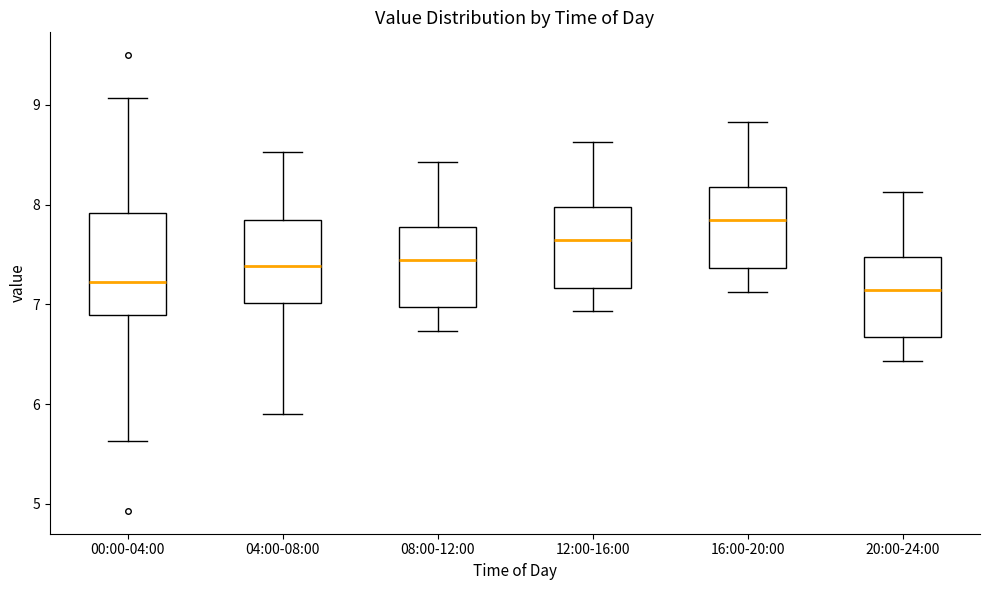

Where is the lower edge of the box for 08:00-12:00 on the y-axis? The values are not printed on the chart, so give them approximately, as read against the axis.

7.0